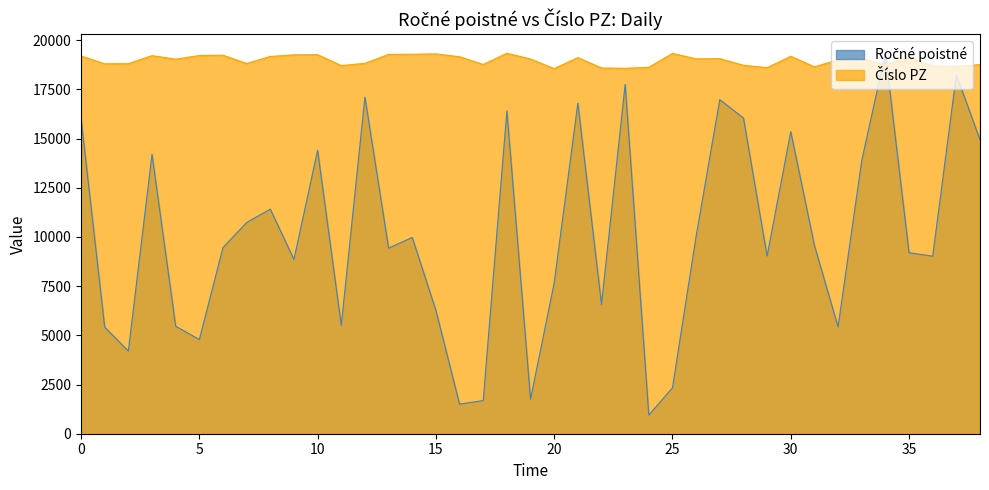

What is the approximate value of Číslo PZ at 2016-03-12?

19174.7